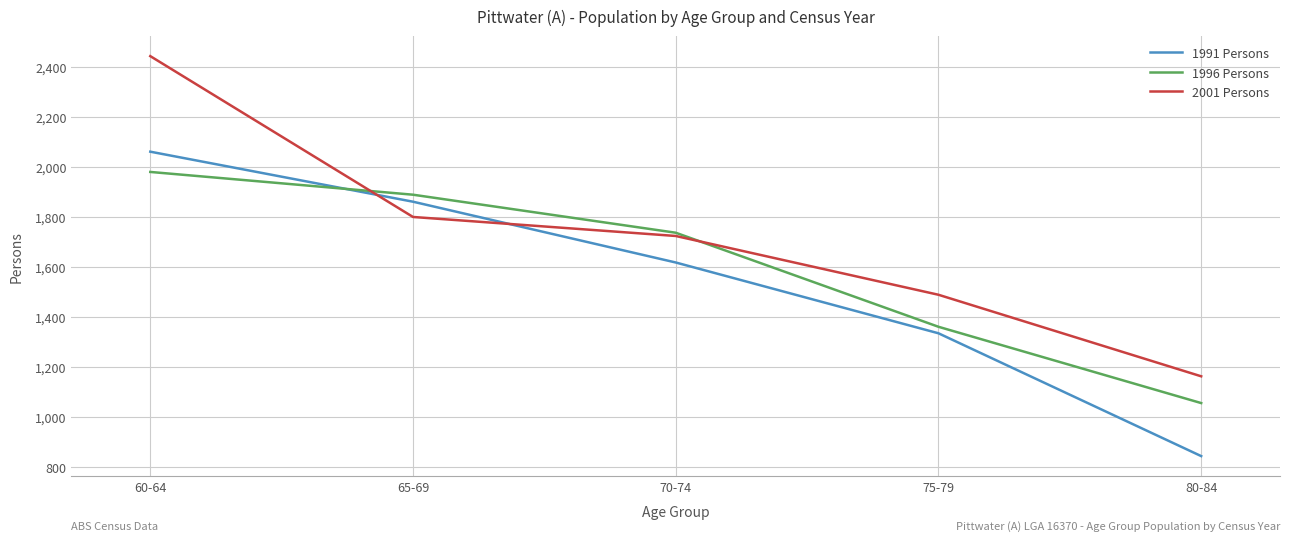

Is the value of 1991 Persons at 70-74 greater than the value of 1996 Persons at 70-74?

No